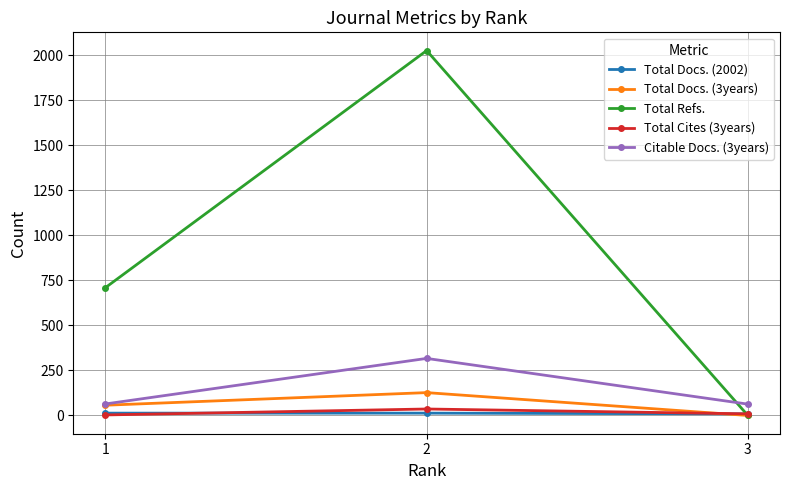

At which label is Total Docs. (3years) closest to 63?

1